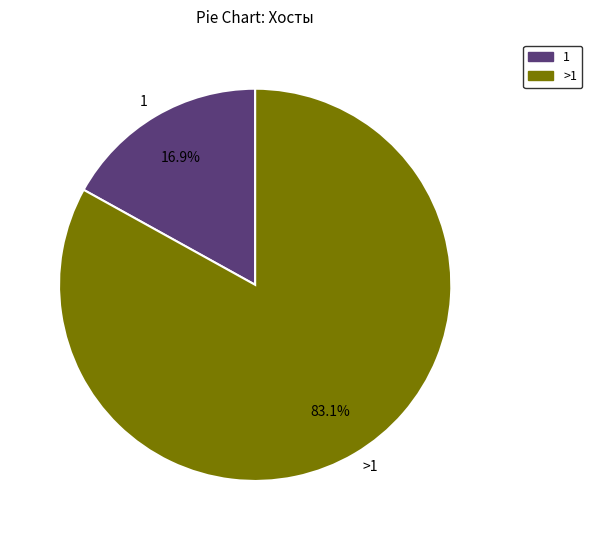

Approximately how many times larger is the value at >1 compared to 1?

4.9